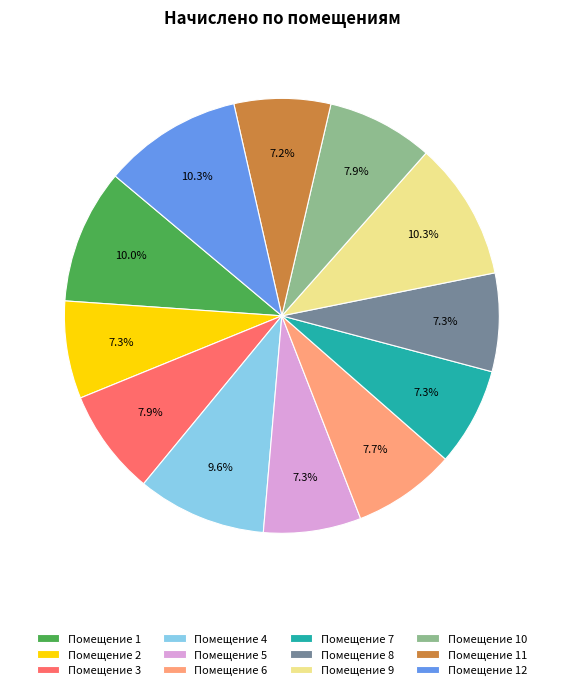

Approximately how many times larger is the value at Помещение 3 compared to Помещение 12?

0.8